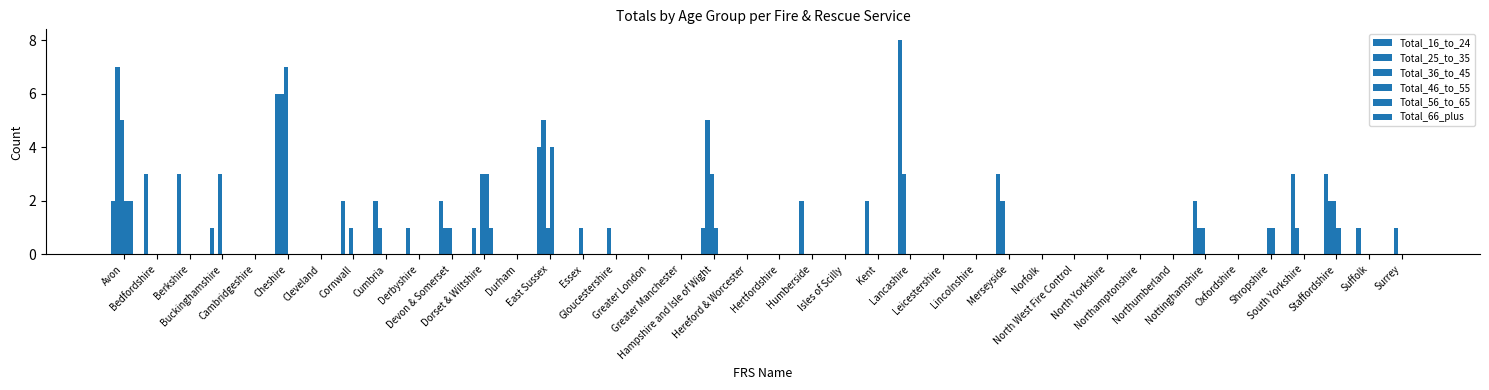

How many categories are shown in the chart?

40